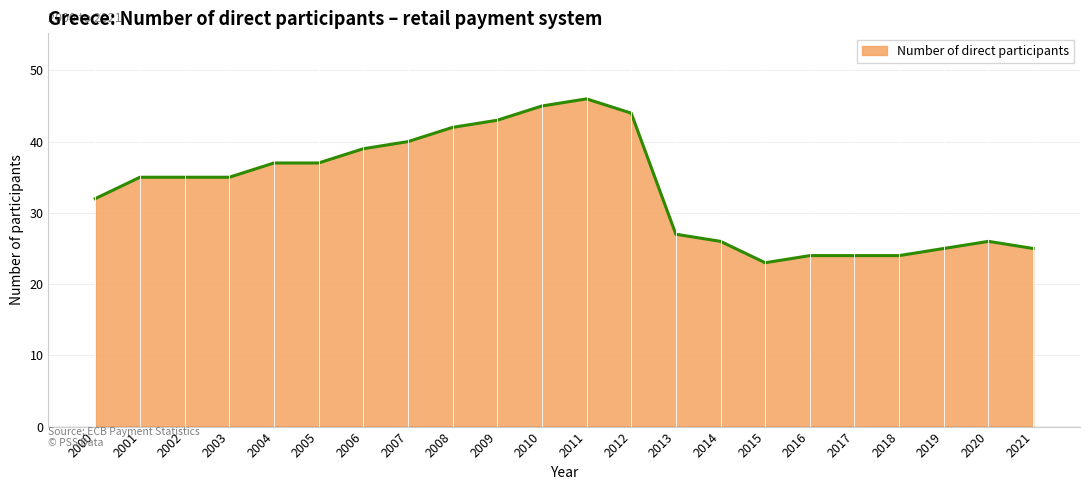

Reading left to right, what are all the values shown in this chart?

2000=32	2001=35	2002=35	2003=35	2004=37	2005=37	2006=39	2007=40	2008=42	2009=43	2010=45	2011=46	2012=44	2013=27	2014=26	2015=23	2016=24	2017=24	2018=24	2019=25	2020=26	2021=25